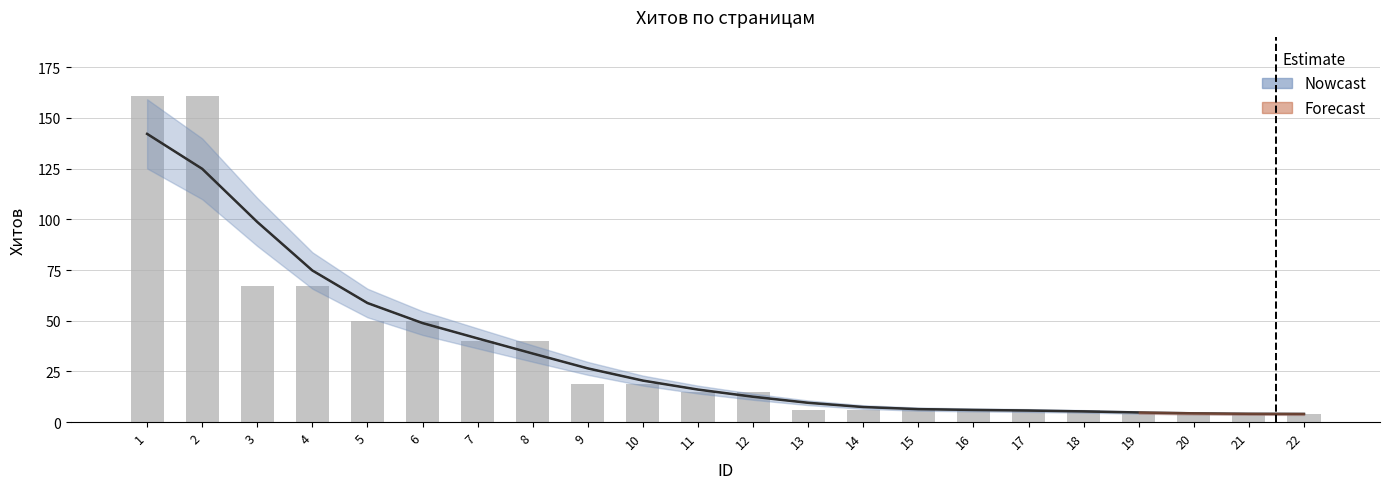

Which category has the highest value across all series?

1